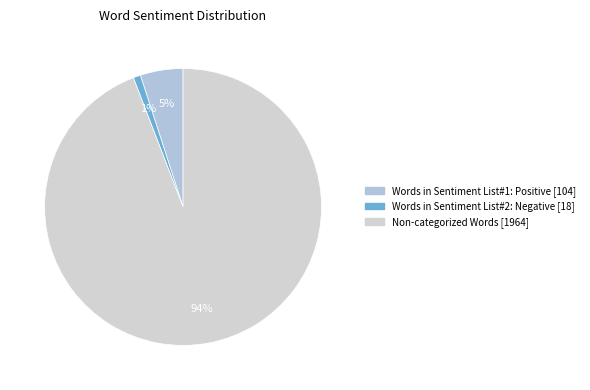

Count the number of slices in the pie.

3